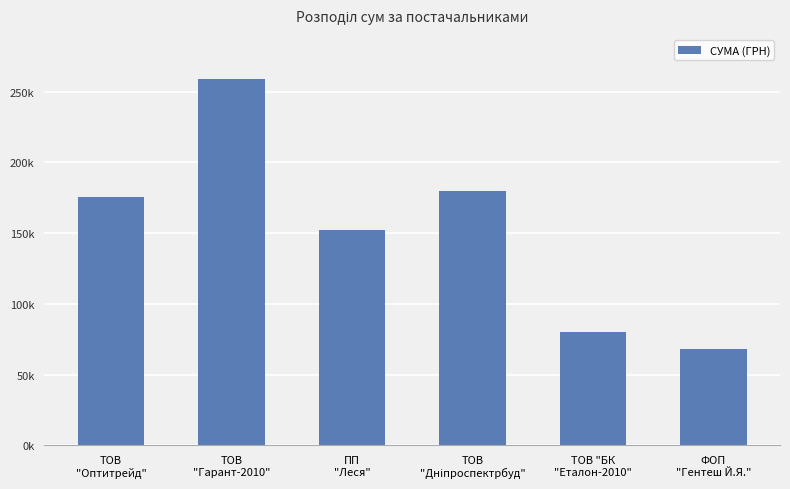

What is the maximum value shown in the chart?

258484.0